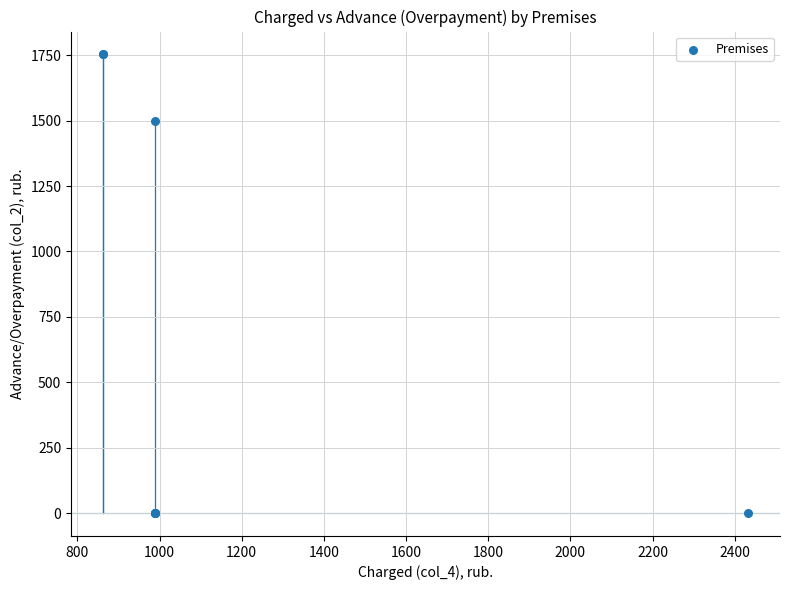

What Y value in the scatter plot is closest to 876?

1500.4